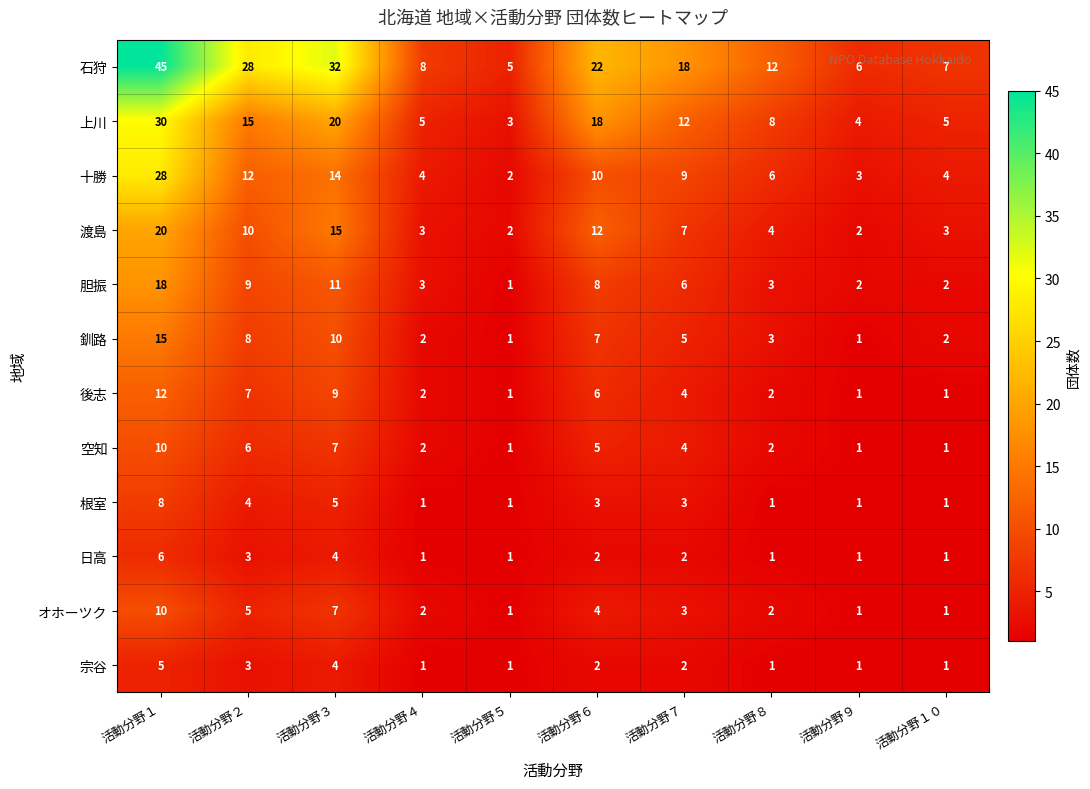

What is the spread (max minus min) of values at 活動分野４?

7